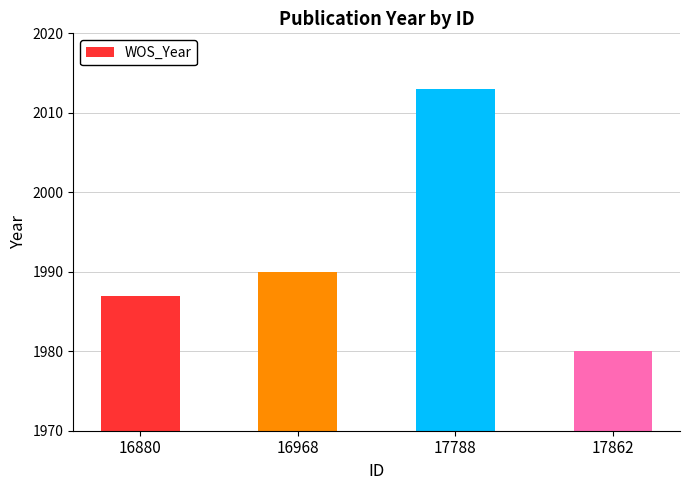

At which label is the value closest to 1996?

16968